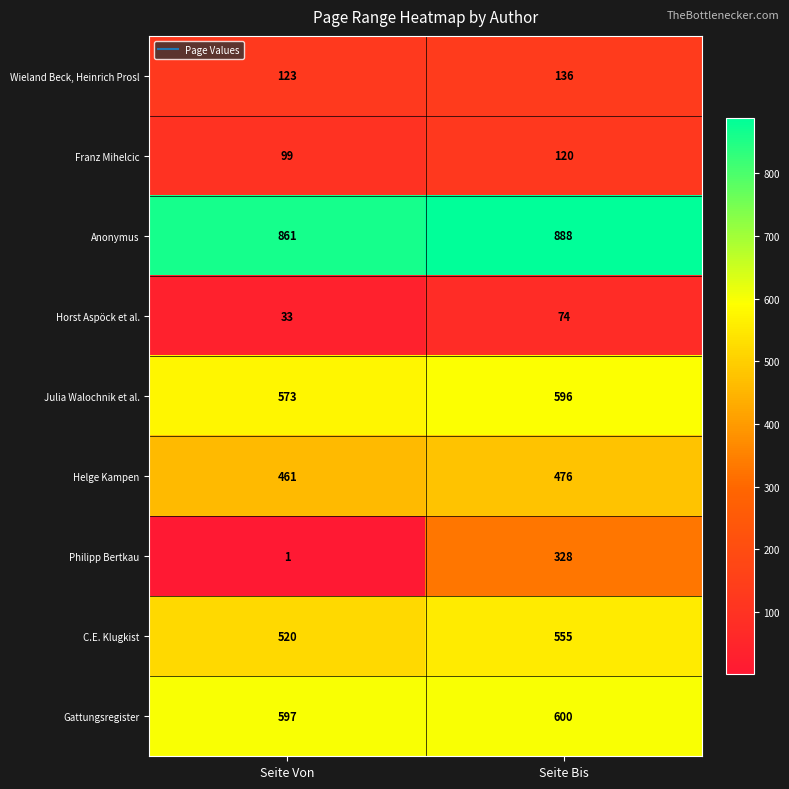

At how many categories does at least one series exceed 592?

2